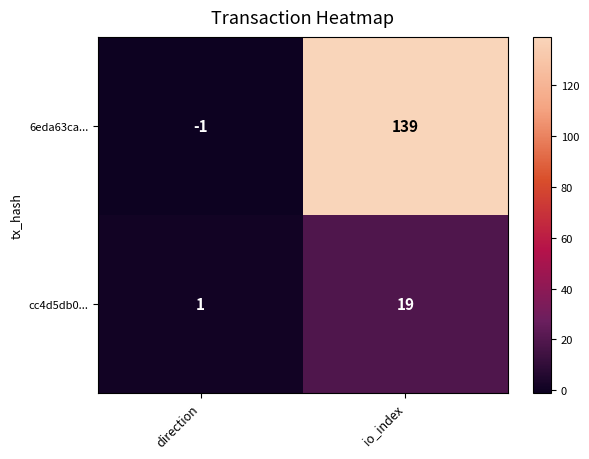

Reading right to left, what are all the values shown in this chart?

6eda63ca...: io_index=139	direction=-1
cc4d5db0...: io_index=19	direction=1